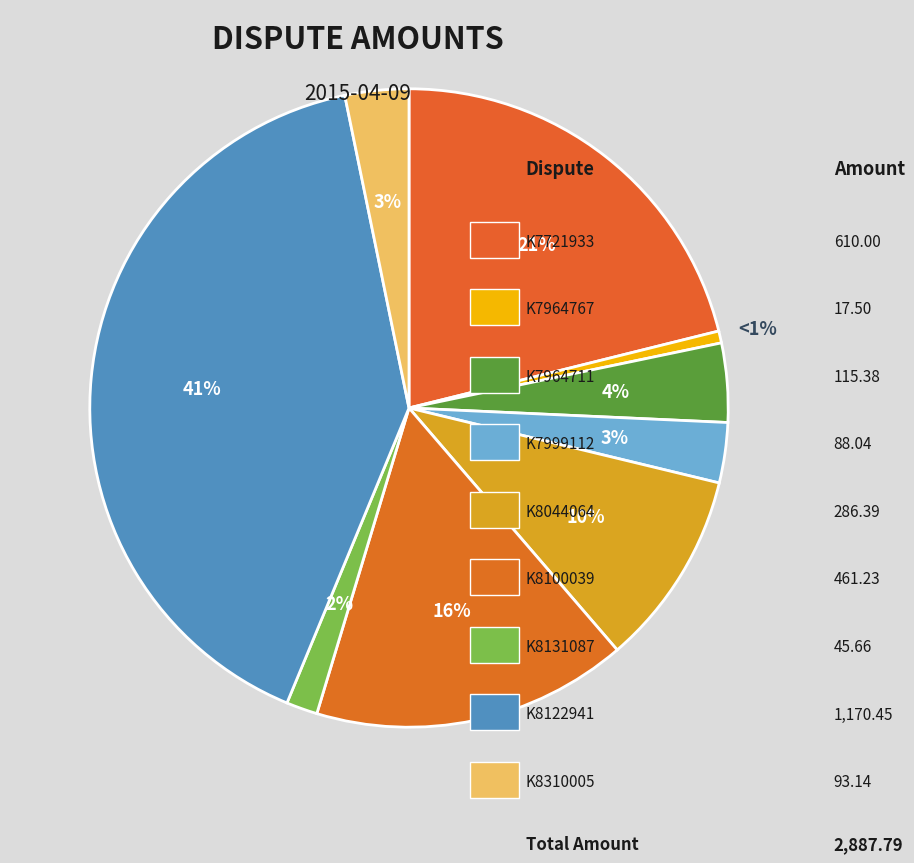

How many slices are in this pie chart?

9